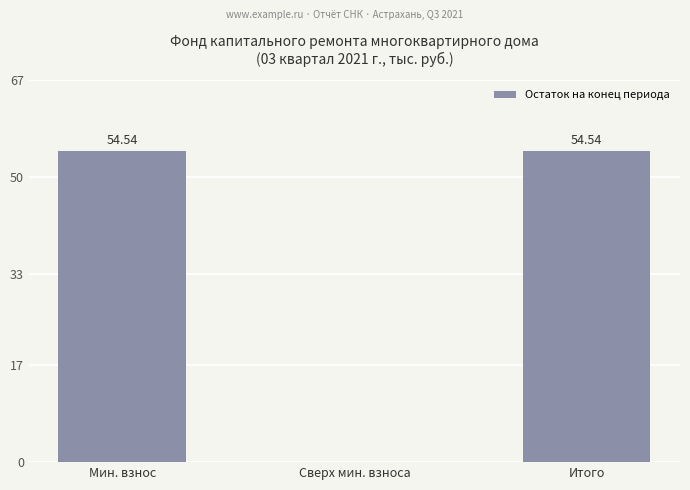

The chart shows a value of 54.5 at Мин. взнос. True or false?

True